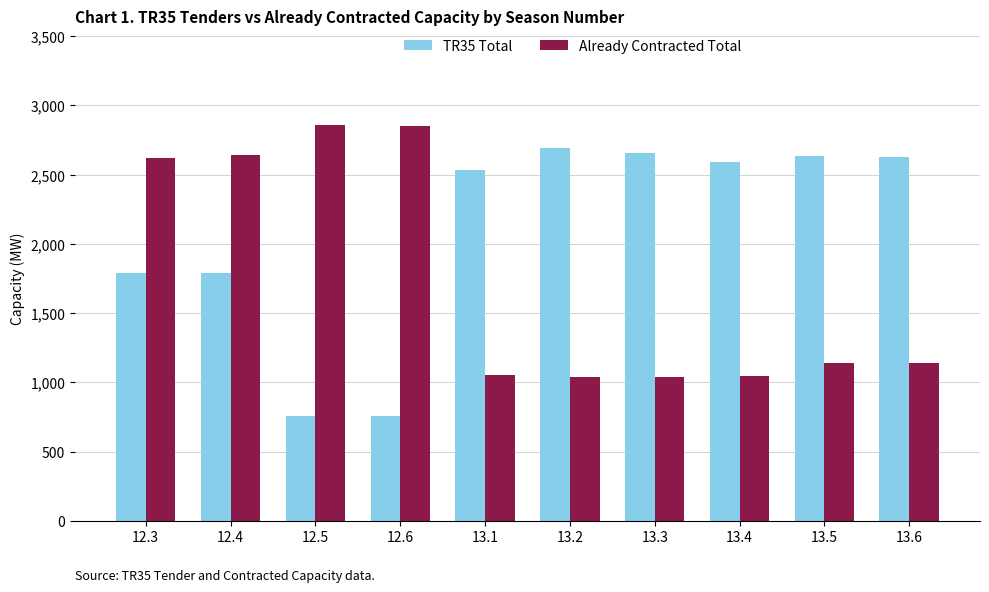

Where does the Already Contracted Total series first go above 1142?

12.3